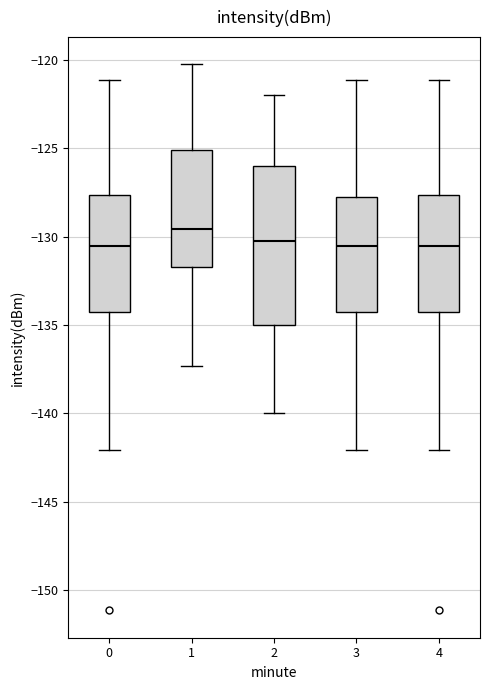

Reading left to right, transcribe this box plot: for each box, give where its median line is, the range the box spans, and where its two whiskers end, as read against the y-axis. The values are not printed on the chart, so give them approximately, as read against the axis.

0: median -130.5, box -134.0 to -127.5, whiskers -142.0 to -121.0
1: median -129.5, box -131.5 to -125.0, whiskers -137.5 to -120.5
2: median -130.0, box -135.0 to -126.0, whiskers -140.0 to -122.0
3: median -130.5, box -134.0 to -128.0, whiskers -142.0 to -121.0
4: median -130.5, box -134.0 to -127.5, whiskers -142.0 to -121.0